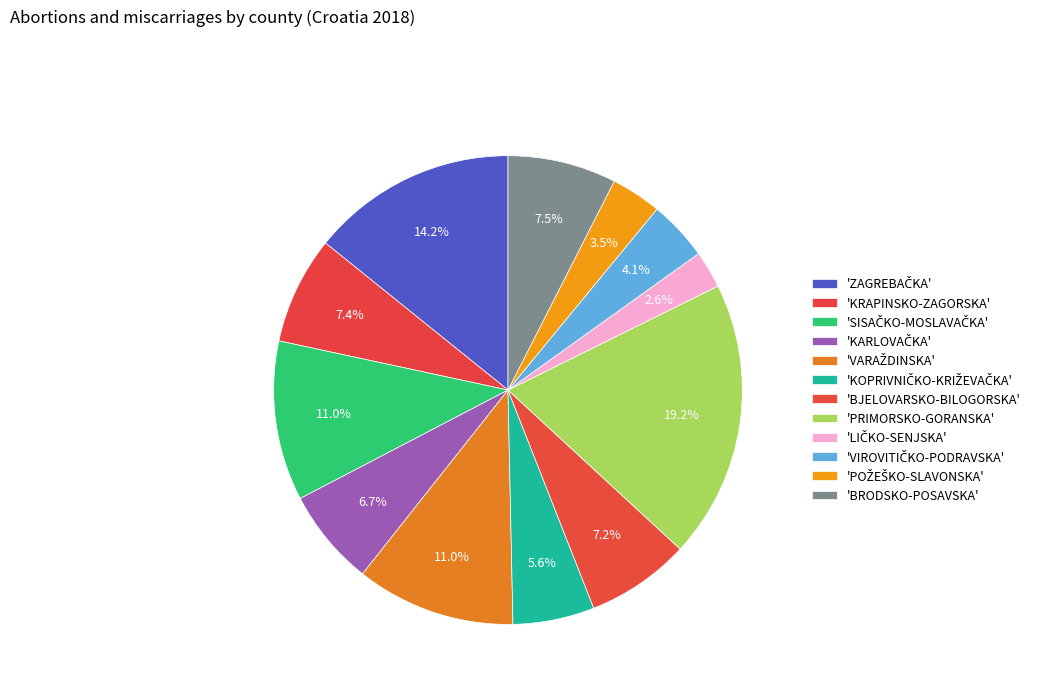

How many segments does this pie chart have?

12